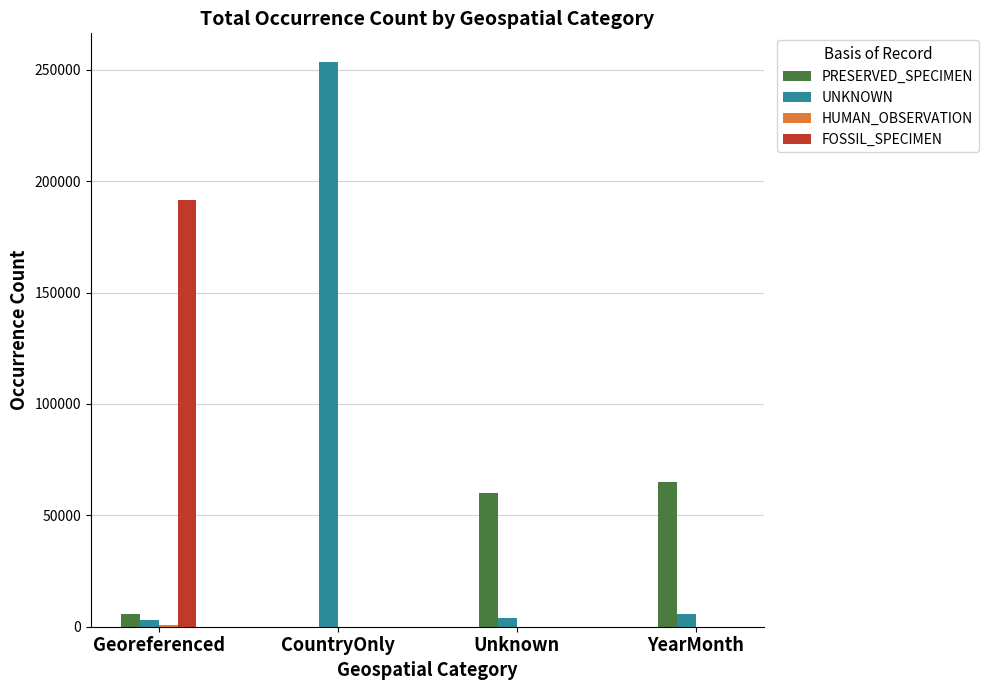

How many groups of bars are there?

4